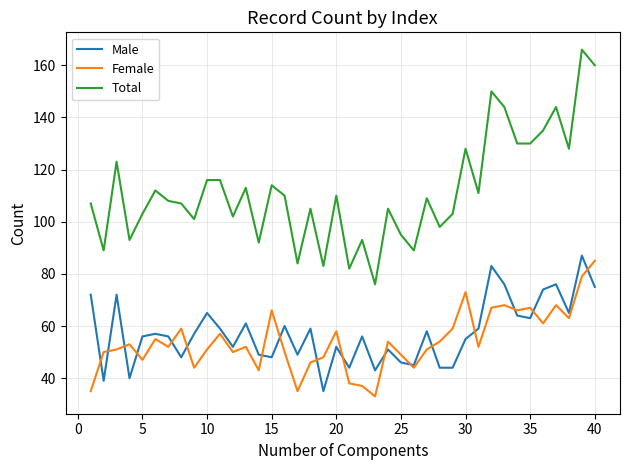

What is the highest value of the Female series?

85